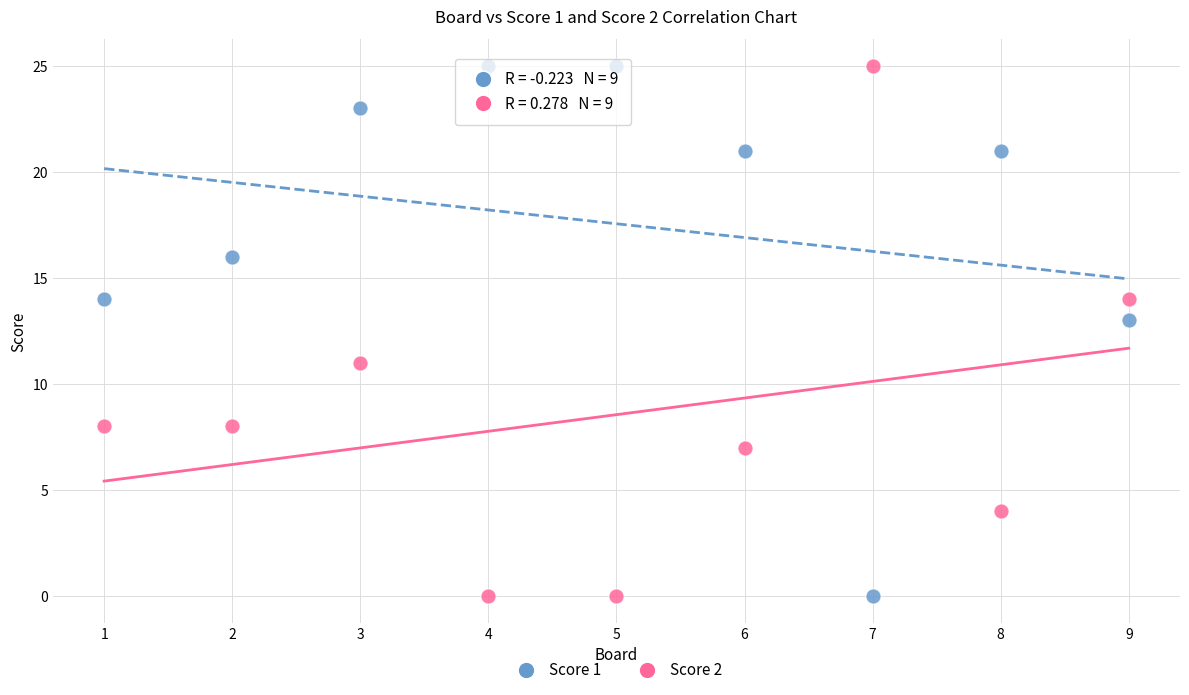

What is the X range (max minus min) for the scatter plot?

8